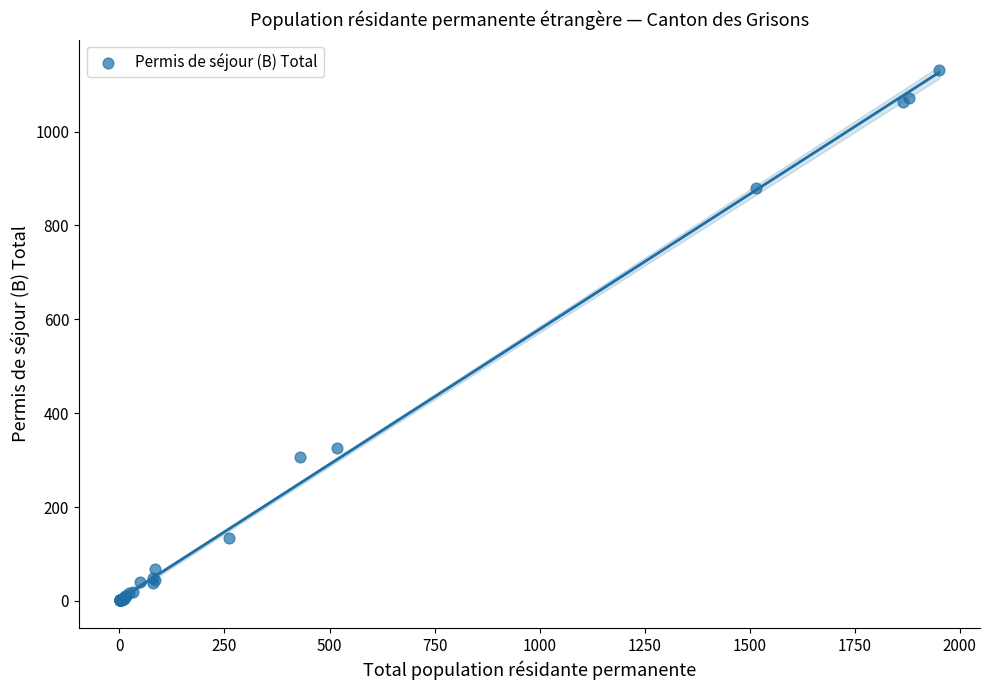

What Y value in the scatter plot is closest to 566?

326